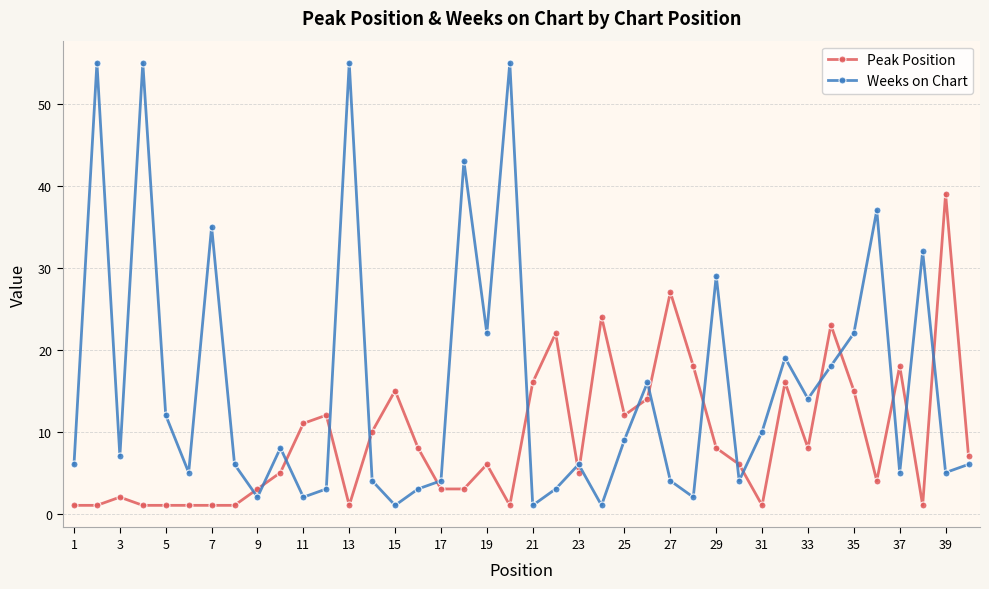

Which series has the widest spread of values?

Weeks on Chart